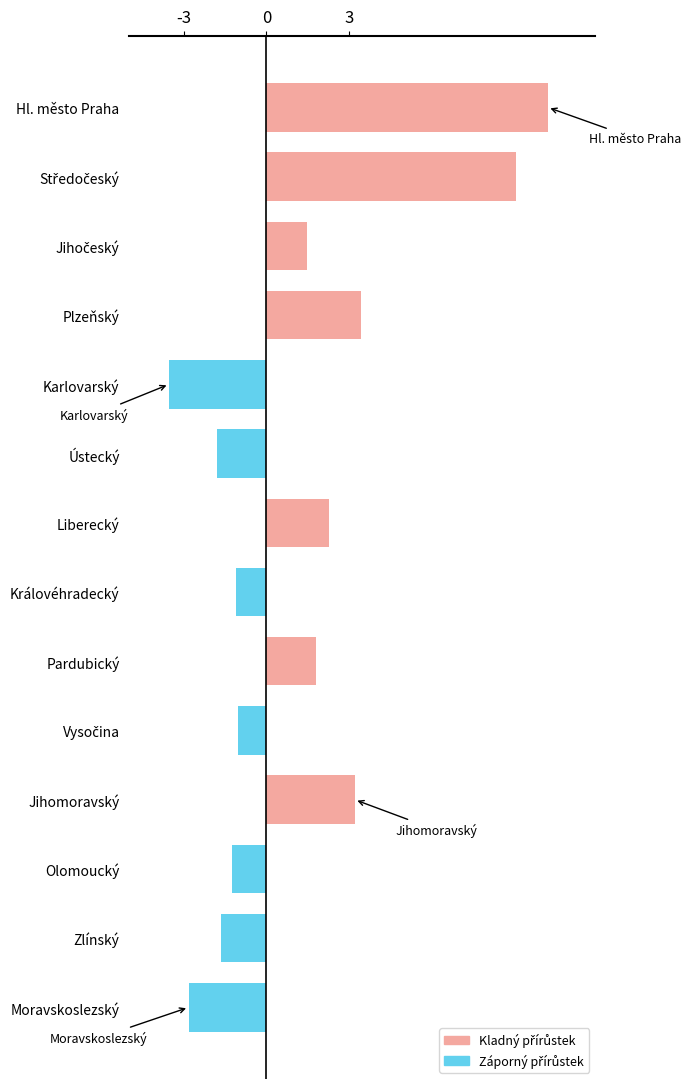

How many values are below 1?

7